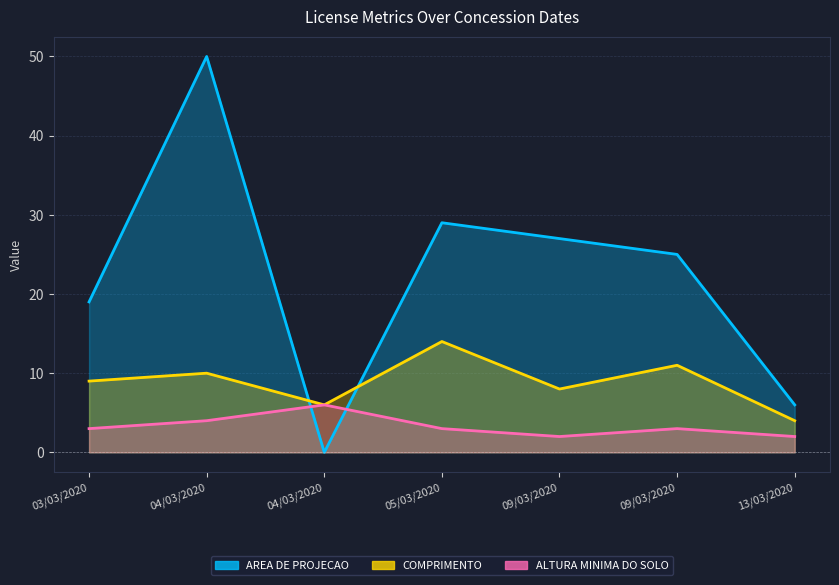

How many lines are shown in the chart?

3